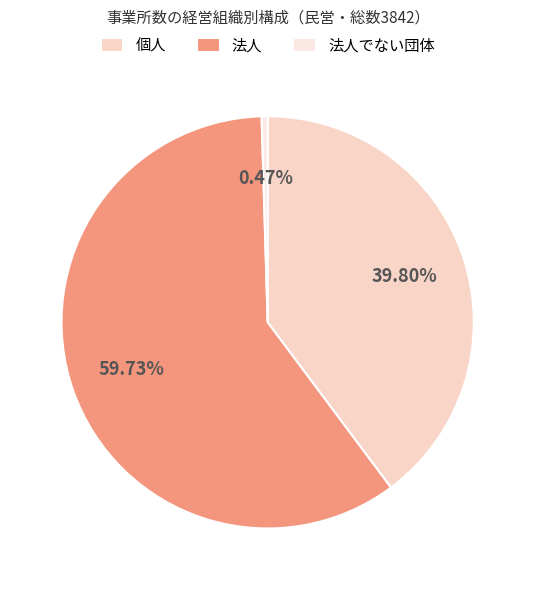

True or false: 個人 accounts for 30% of the total.

False